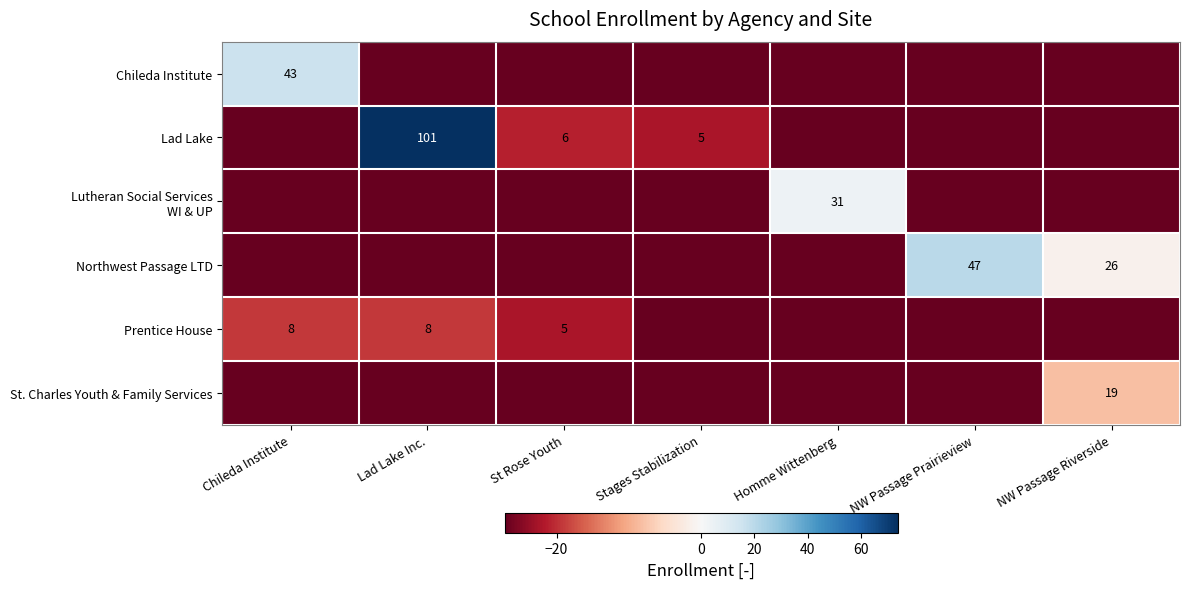

Which series has the largest total across all categories?

Lad Lake